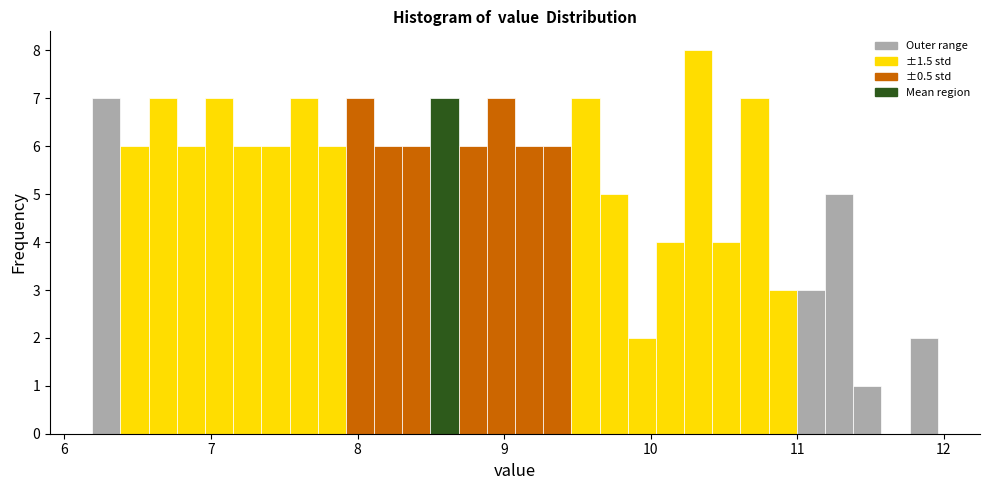

Read against the x-axis, roughly where is the centre of the tallest bar?

10.3